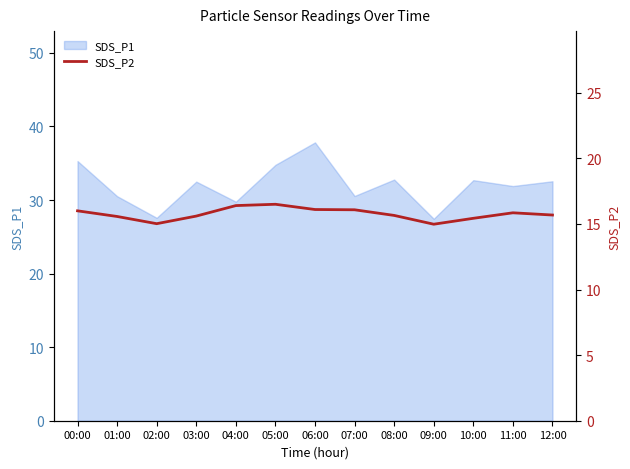

Does the chart display data point markers on the line(s)?

No